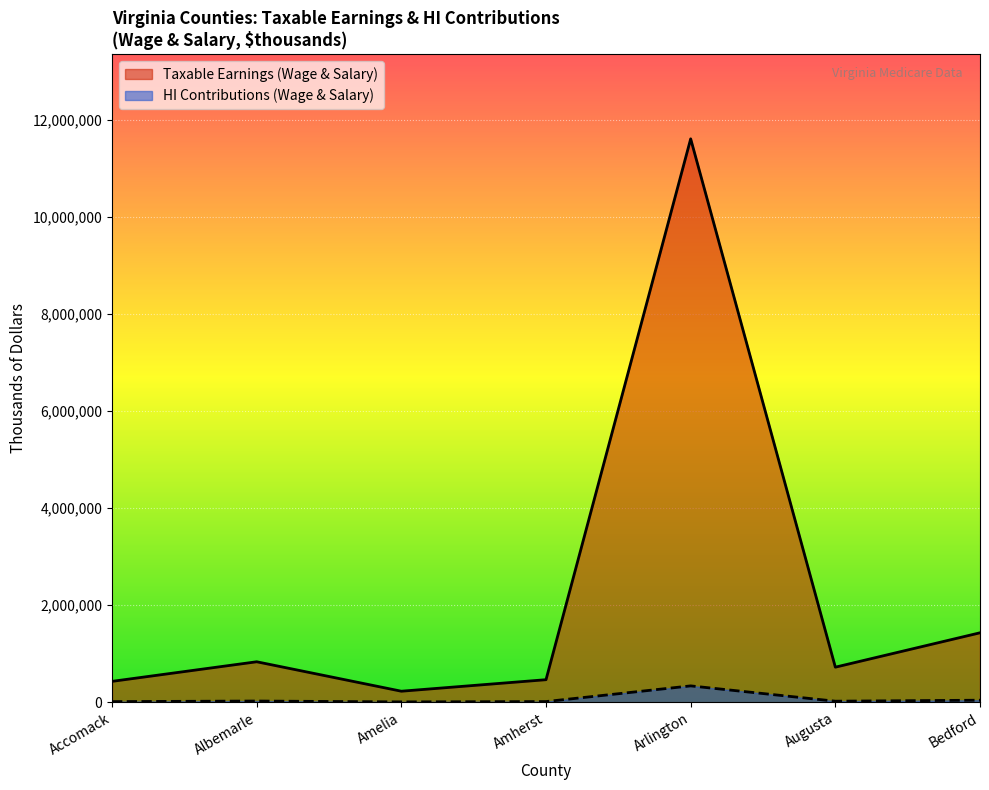

Which label corresponds to the largest value in the chart?

Arlington